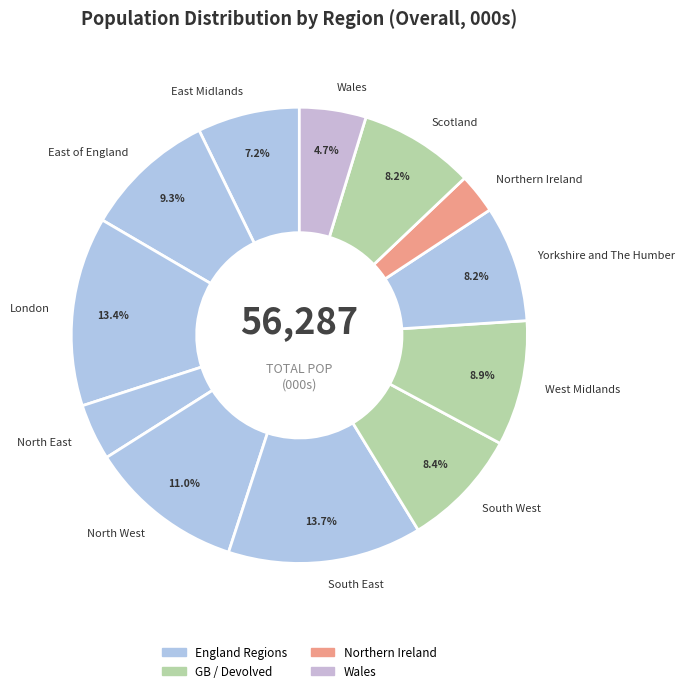

To the nearest percent, what is the combined percentage of Wales and West Midlands?

14%